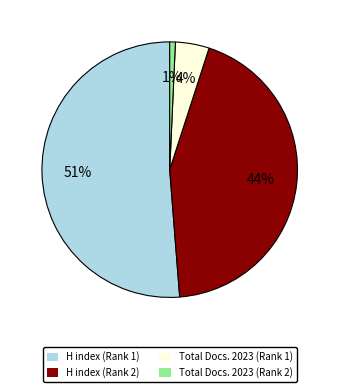

Does any single category account for the majority?

Yes